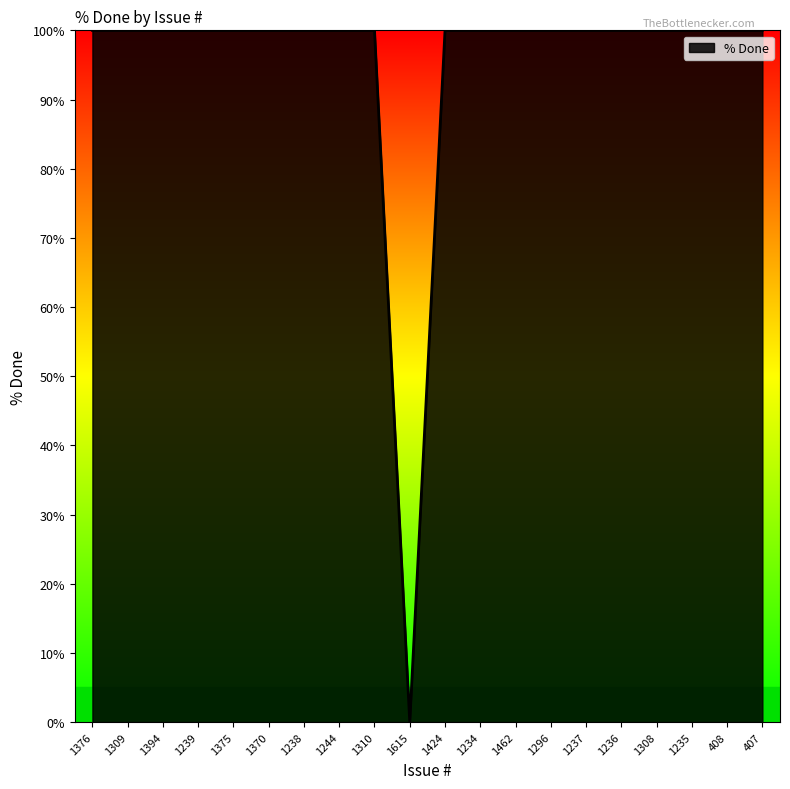

Reading left to right, extract all data points from this chart.

100	100	100	100	100	100	100	100	100	0	100	100	100	100	100	100	100	100	100	100